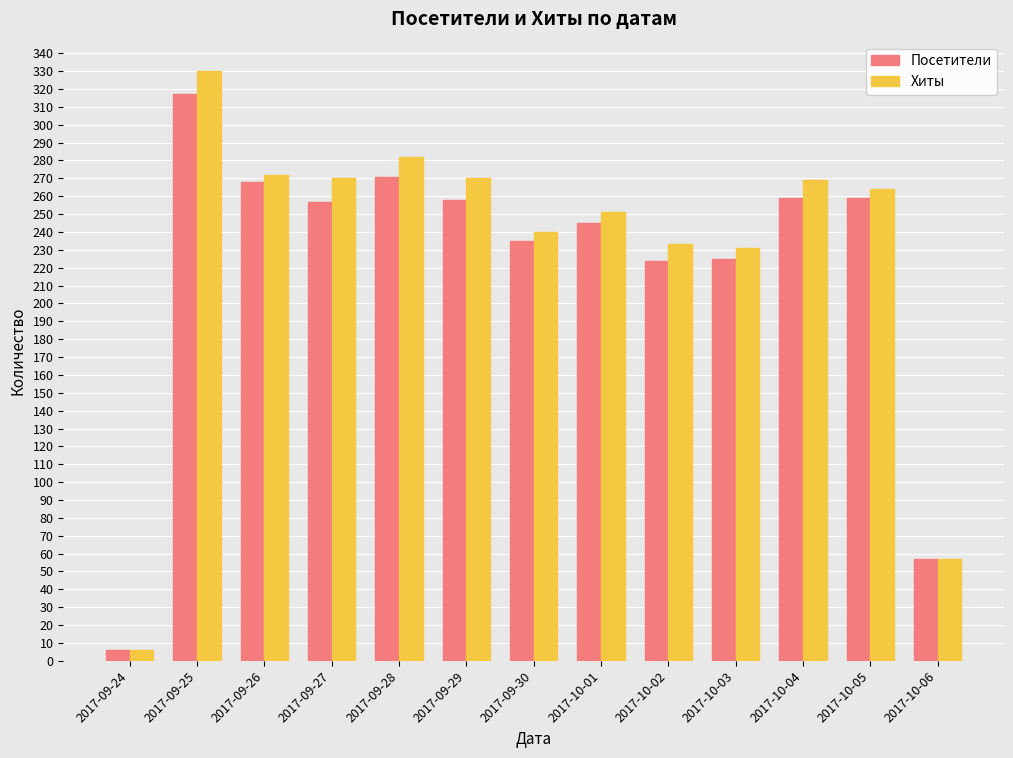

At which category is the sum across all series the highest?

2017-09-25